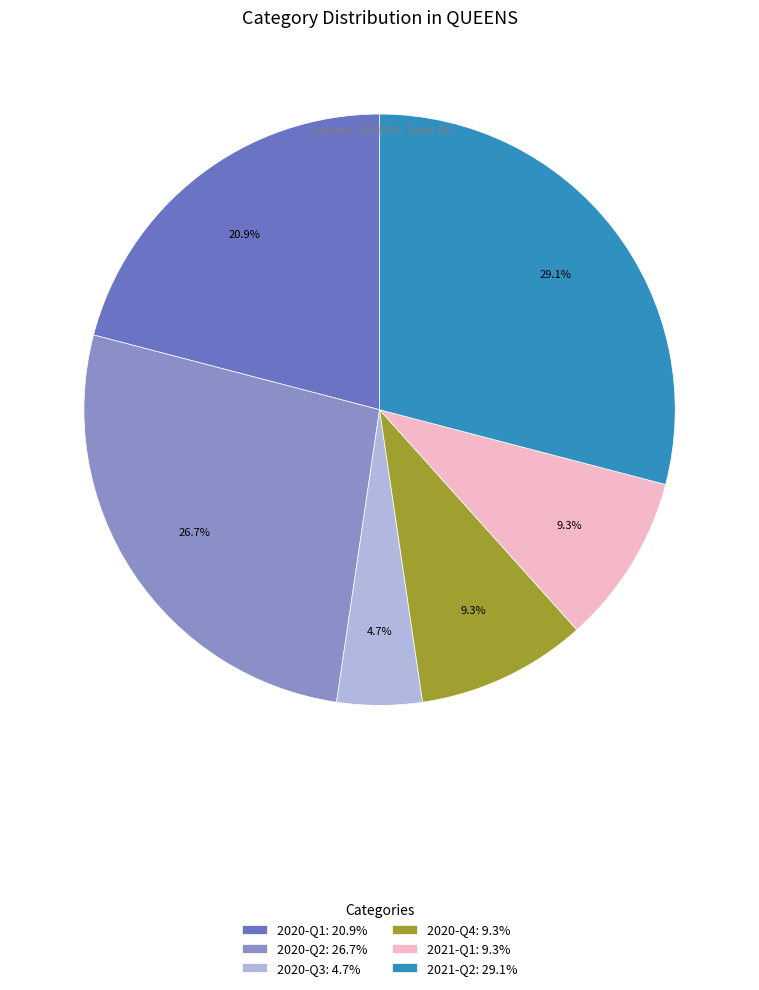

Is 2021-Q2: 29.1% the majority of the pie?

No